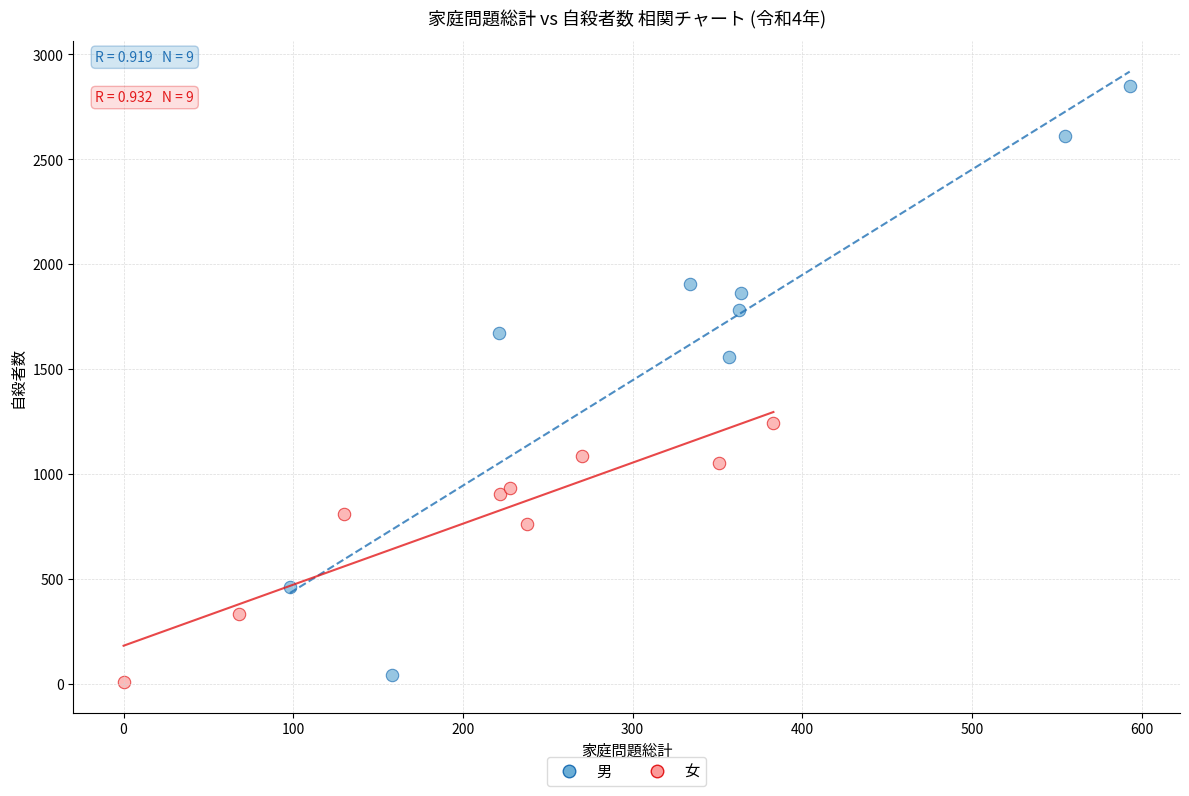

Which series has the widest spread of Y values?

男